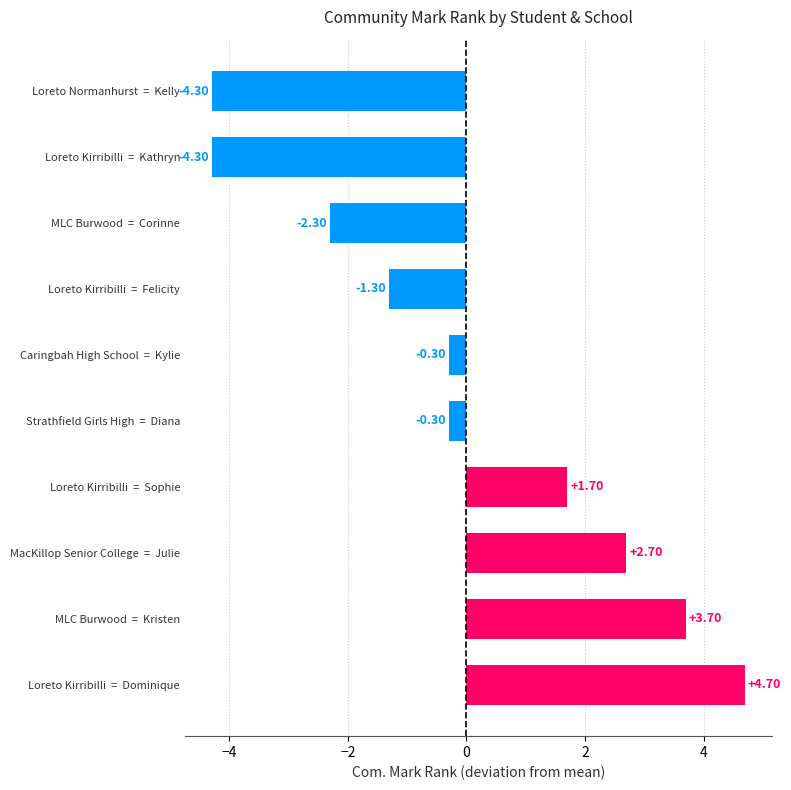

Which has a higher value, Strathfield Girls High  =  Diana or Loreto Kirribilli  =  Dominique?

Loreto Kirribilli  =  Dominique